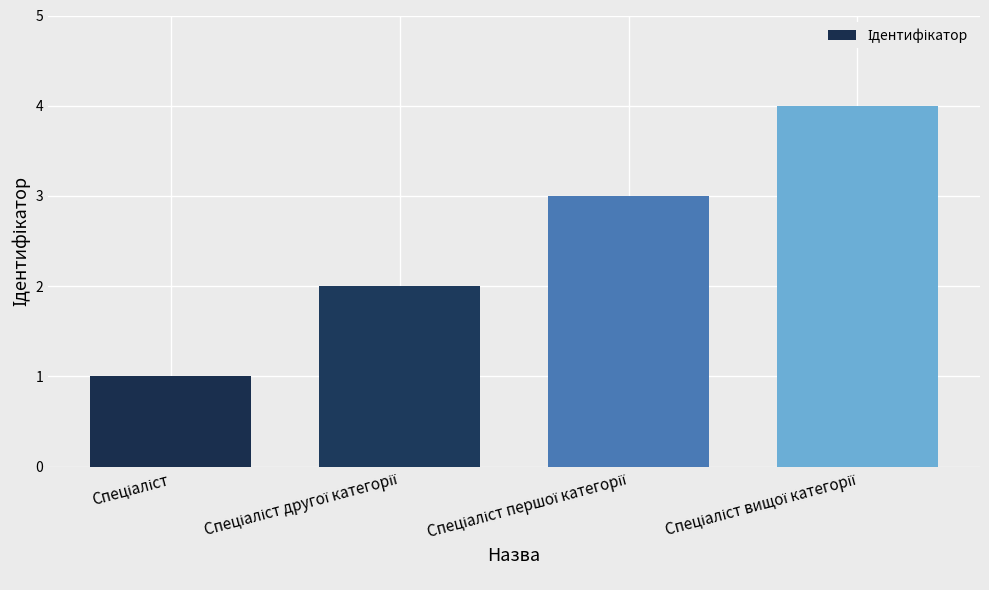

How many values are below 3?

2